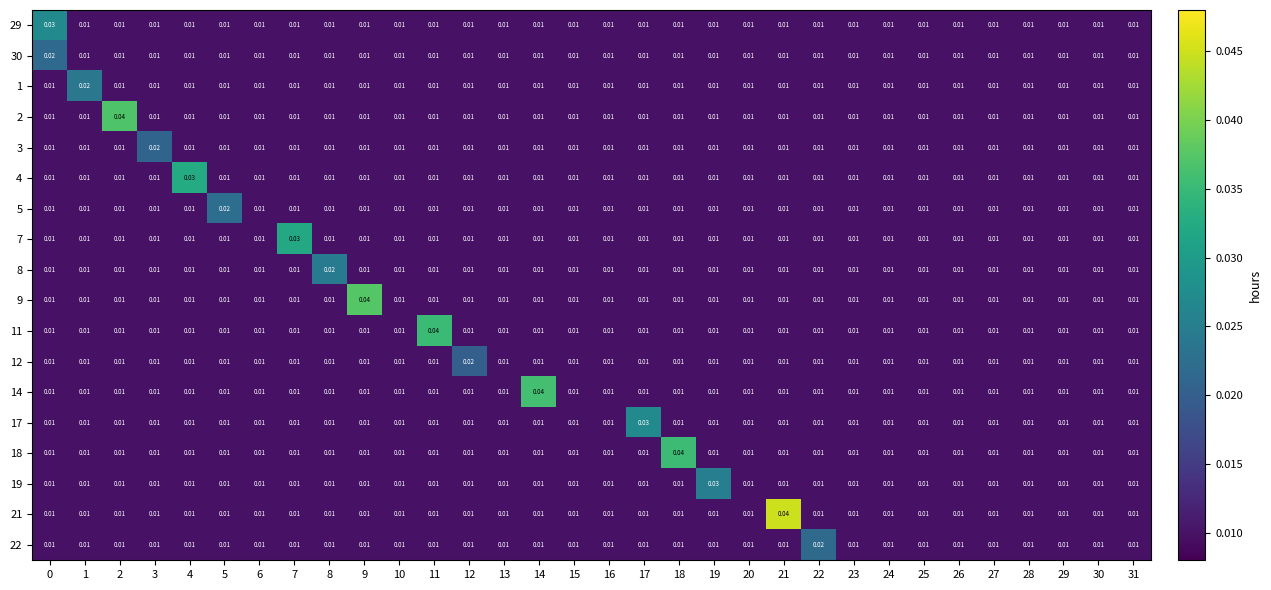

How many data points does each series have?

32